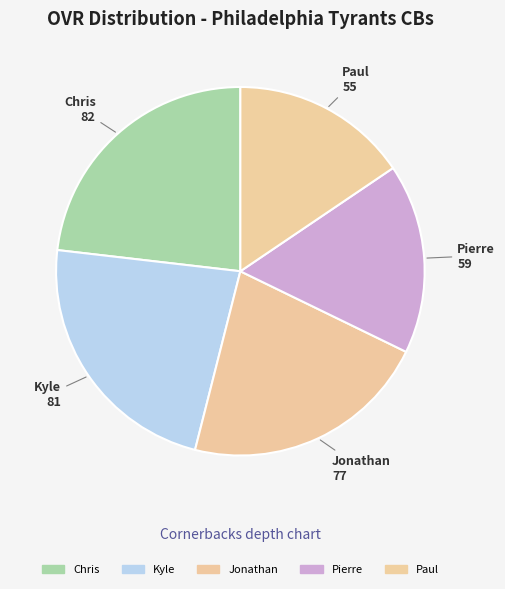

Is there any slice that represents more than half of the pie?

No